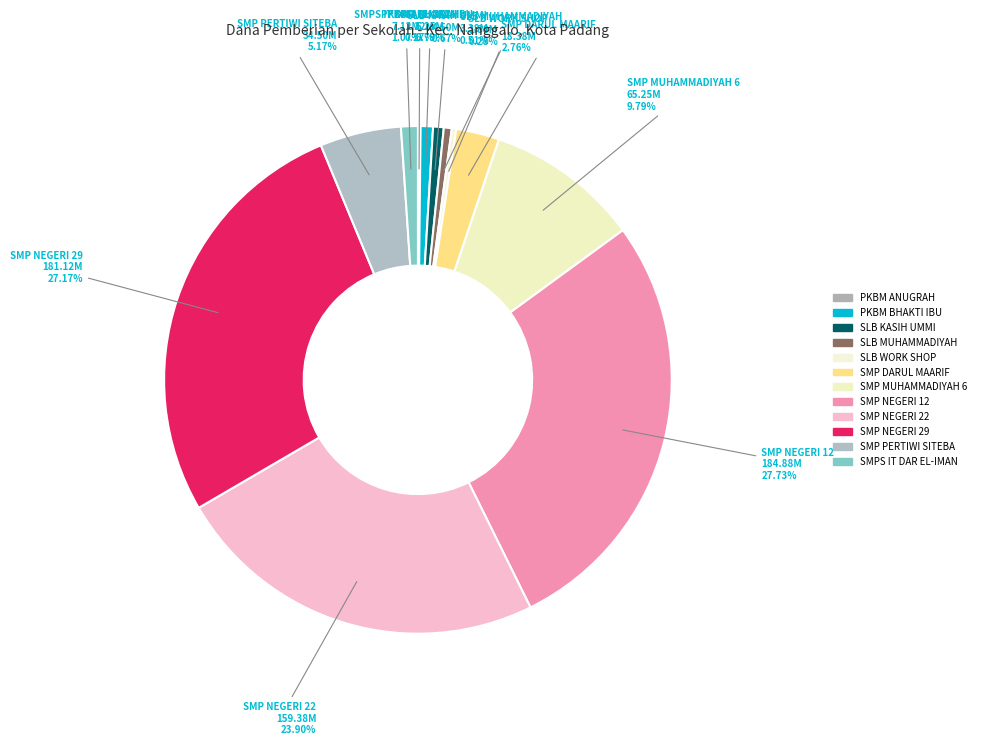

Which slice is the smallest?

PKBM ANUGRAH